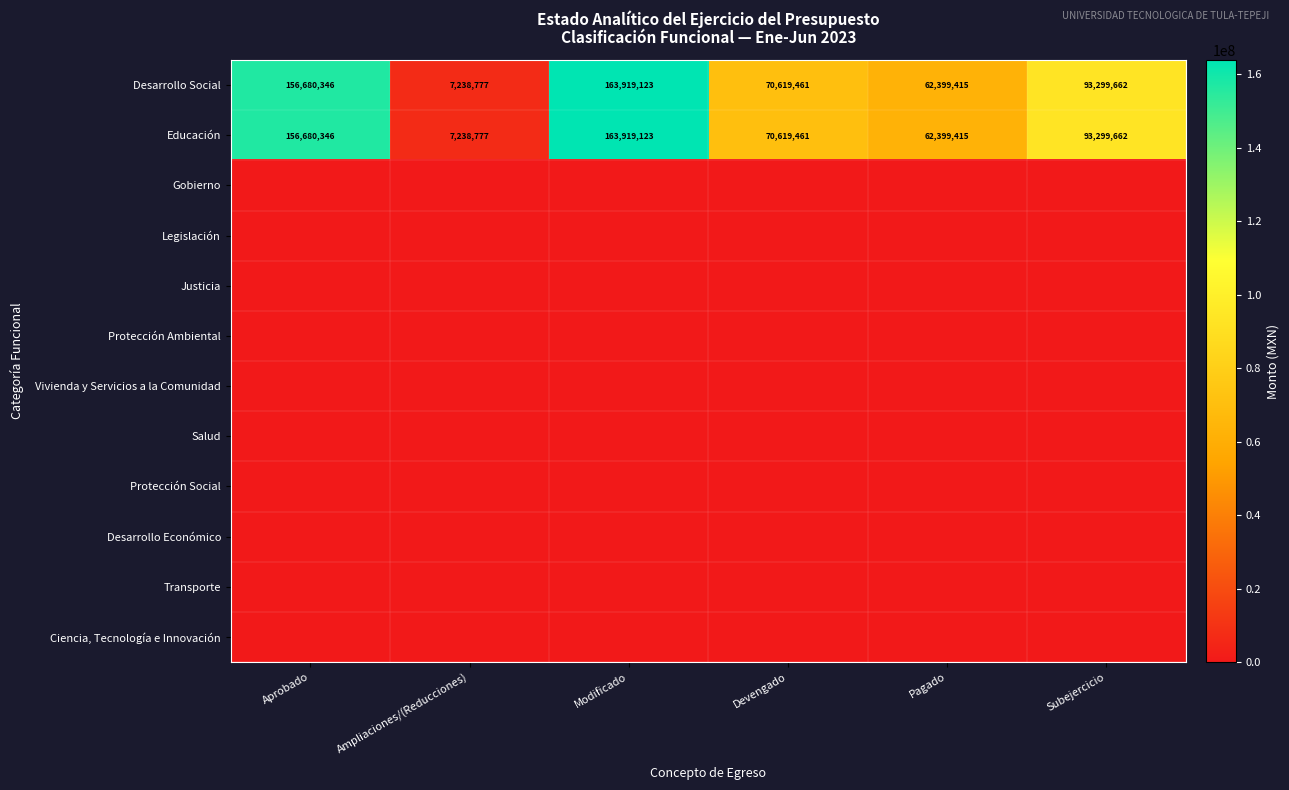

What is the greatest value displayed?

163919123